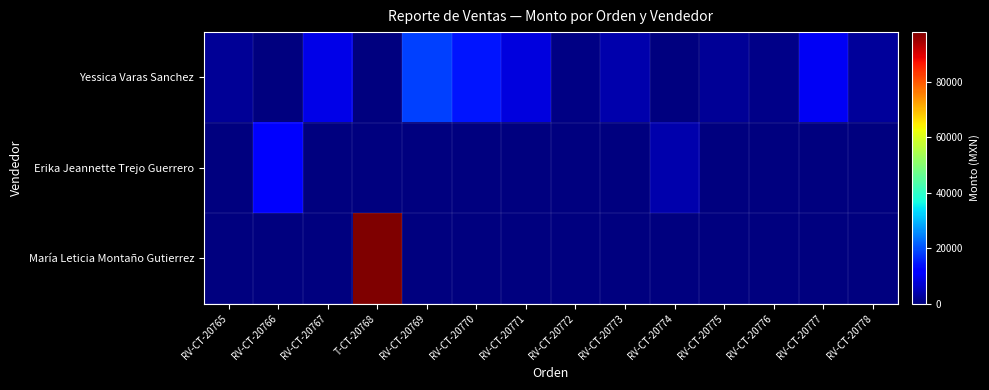

Reading right to left, what are all the values shown in this chart?

Yessica Varas Sanchez: RV-CT-20778=2360	RV-CT-20777=10300	RV-CT-20776=1000	RV-CT-20775=2000	RV-CT-20774=0	RV-CT-20773=4200	RV-CT-20772=500	RV-CT-20771=8400	RV-CT-20770=14250	RV-CT-20769=18530	T-CT-20768=0	RV-CT-20767=8850	RV-CT-20766=0	RV-CT-20765=2060
Erika Jeannette Trejo Guerrero: RV-CT-20778=0	RV-CT-20777=0	RV-CT-20776=0	RV-CT-20775=0	RV-CT-20774=3900	RV-CT-20773=0	RV-CT-20772=0	RV-CT-20771=0	RV-CT-20770=0	RV-CT-20769=0	T-CT-20768=0	RV-CT-20767=0	RV-CT-20766=11030	RV-CT-20765=0
María Leticia Montaño Gutierrez: RV-CT-20778=0	RV-CT-20777=0	RV-CT-20776=0	RV-CT-20775=0	RV-CT-20774=0	RV-CT-20773=0	RV-CT-20772=0	RV-CT-20771=0	RV-CT-20770=0	RV-CT-20769=0	T-CT-20768=97900	RV-CT-20767=0	RV-CT-20766=0	RV-CT-20765=0